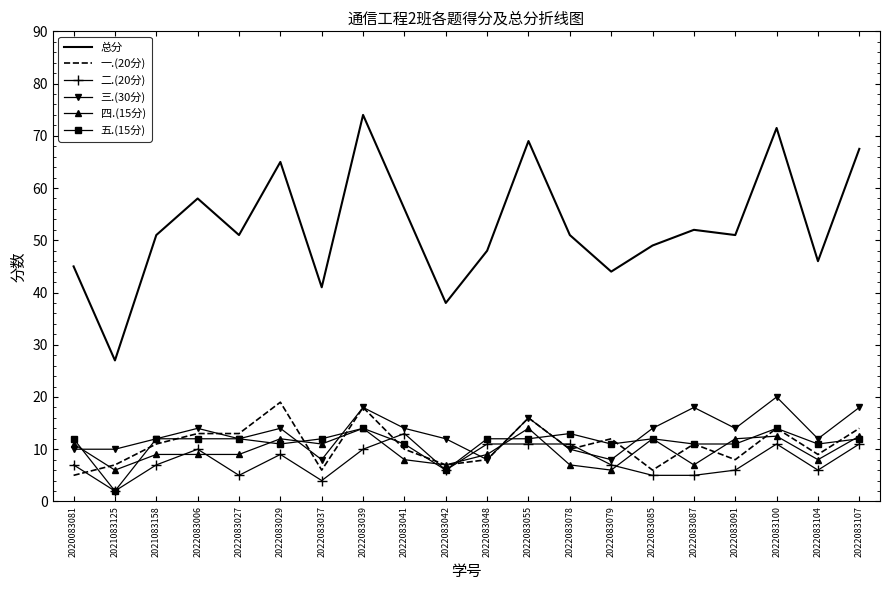

Is it true that 四.(15分) equals 12.5 at 2022083100?

True